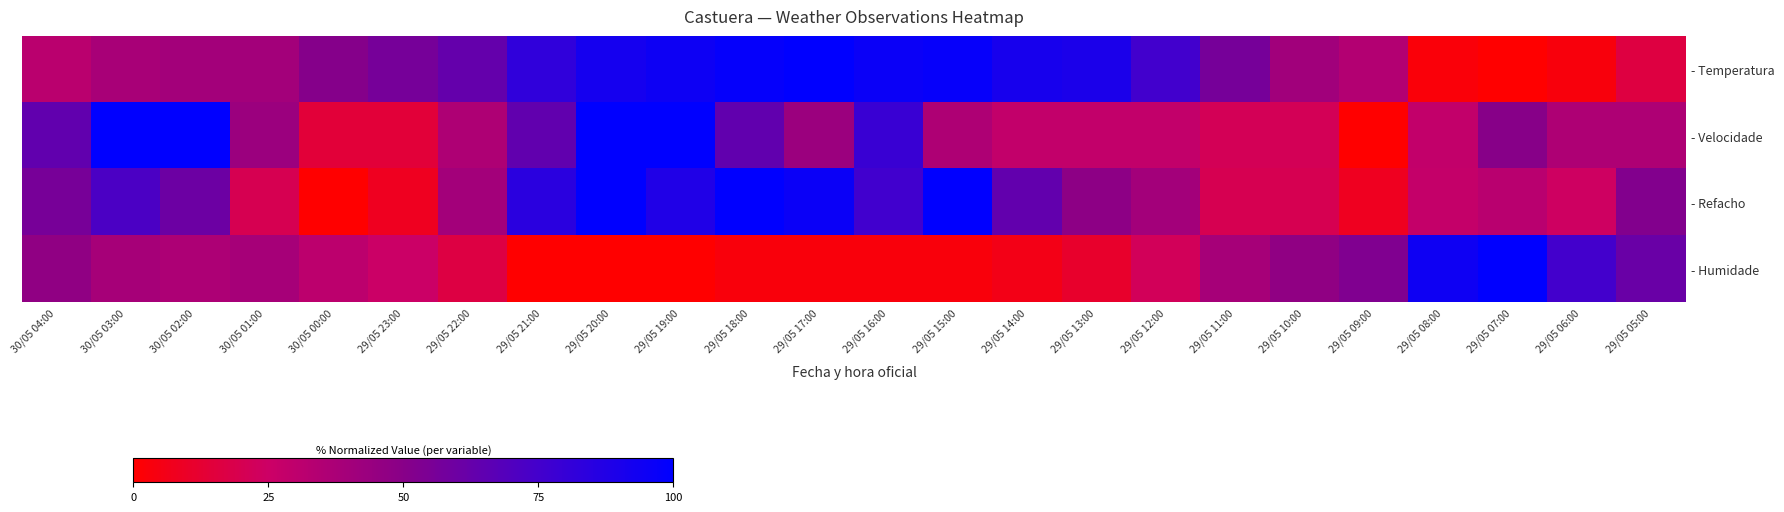

Which series has the widest spread of values?

- Temperatura